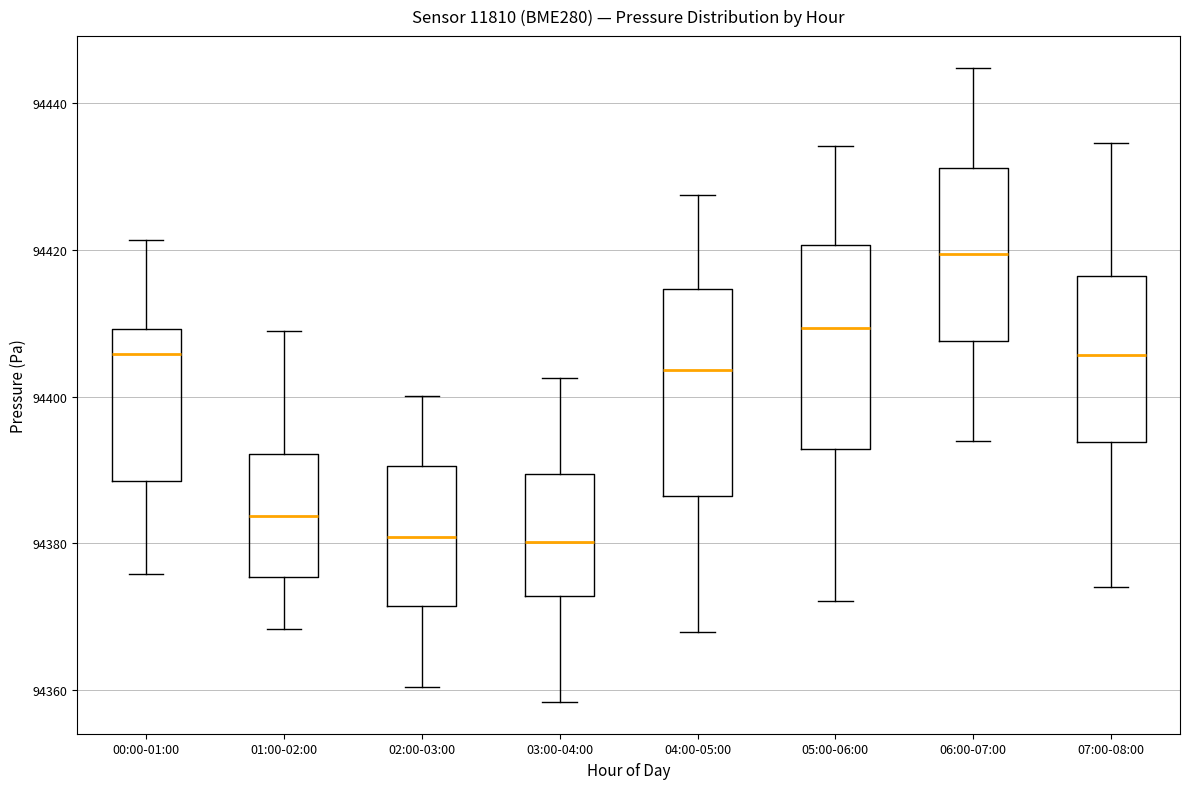

Reading left to right, read every box against the y-axis: the position of its median line, the range the box covers, and the ends of its whiskers. The values are not printed on the chart, so give them approximately, as read against the axis.

00:00-01:00: median 94406, box 94388 to 94410, whiskers 94376 to 94422
01:00-02:00: median 94384, box 94376 to 94392, whiskers 94368 to 94408
02:00-03:00: median 94380, box 94372 to 94390, whiskers 94360 to 94400
03:00-04:00: median 94380, box 94372 to 94390, whiskers 94358 to 94402
04:00-05:00: median 94404, box 94386 to 94414, whiskers 94368 to 94428
05:00-06:00: median 94410, box 94392 to 94420, whiskers 94372 to 94434
06:00-07:00: median 94420, box 94408 to 94432, whiskers 94394 to 94444
07:00-08:00: median 94406, box 94394 to 94416, whiskers 94374 to 94434